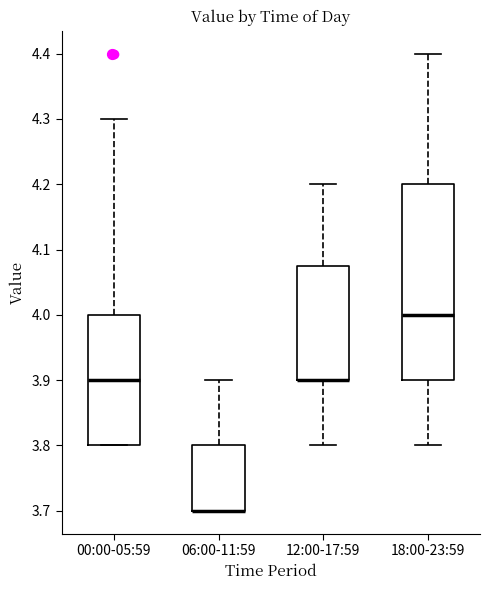

Reading left to right, read every box against the y-axis: the position of its median line, the range the box covers, and the ends of its whiskers. The values are not printed on the chart, so give them approximately, as read against the axis.

00:00-05:59: median 3.90, box 3.80 to 4.00, whiskers 3.80 to 4.30
06:00-11:59: median 3.70 (drawn on the box's lower edge), box 3.70 to 3.80, whiskers 3.70 to 3.90
12:00-17:59: median 3.90 (drawn on the box's lower edge), box 3.90 to 4.08, whiskers 3.80 to 4.20
18:00-23:59: median 4.00, box 3.90 to 4.20, whiskers 3.80 to 4.40